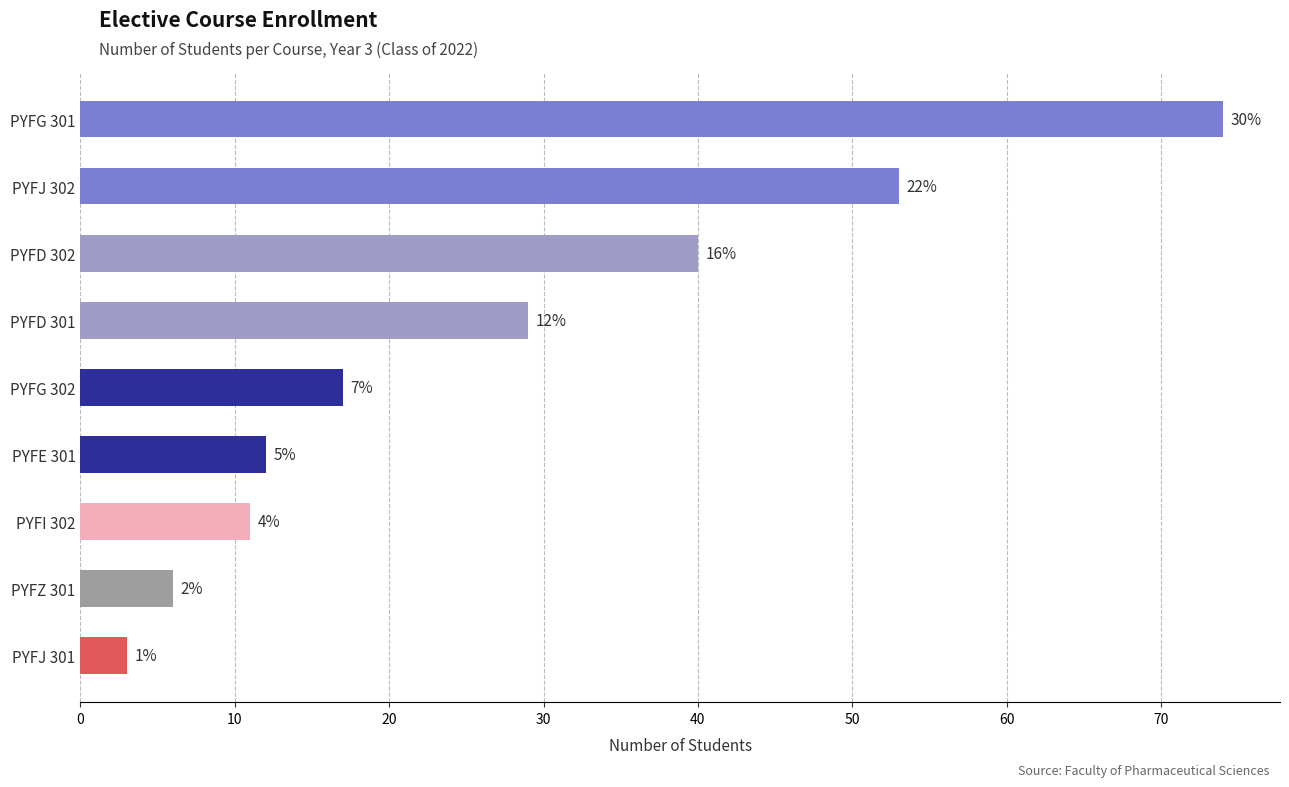

Are the bars horizontal?

Yes